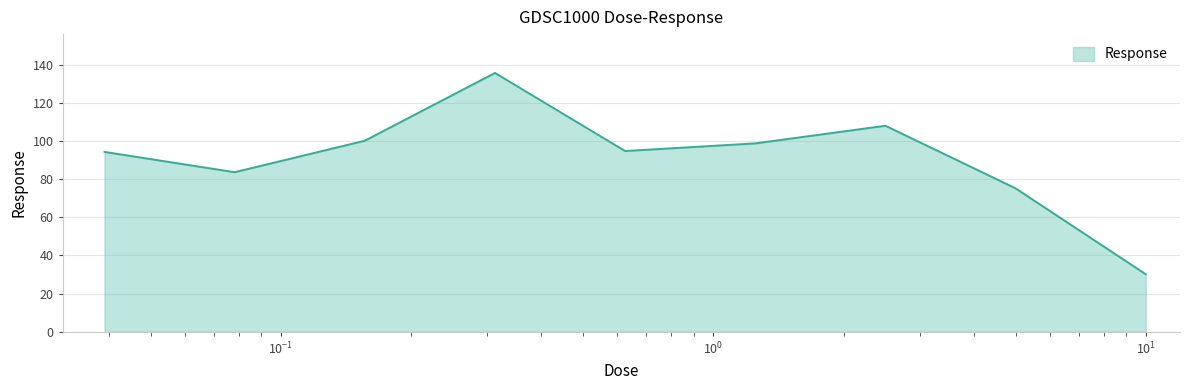

What is the minimum value shown in the chart?

30.2